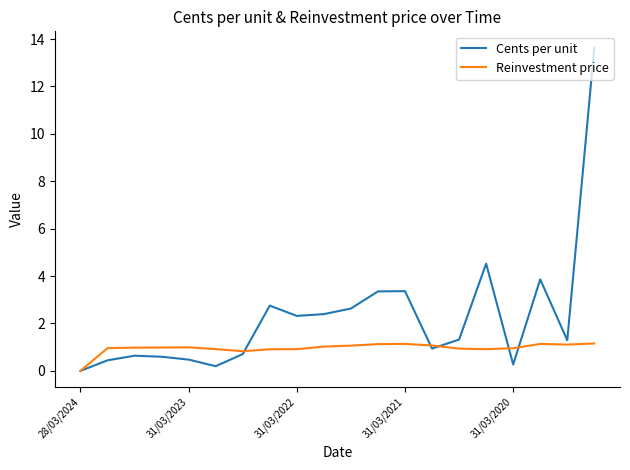

What is the sum of all Reinvestment price values?

19.1